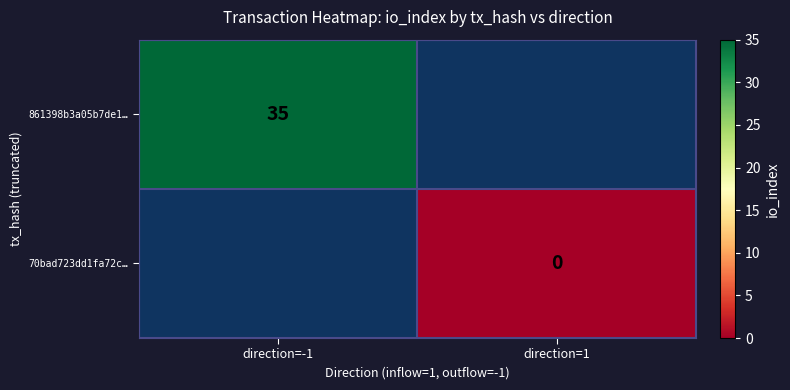

Is it true that 861398b3a05b7de1… equals 35 at direction=-1?

True